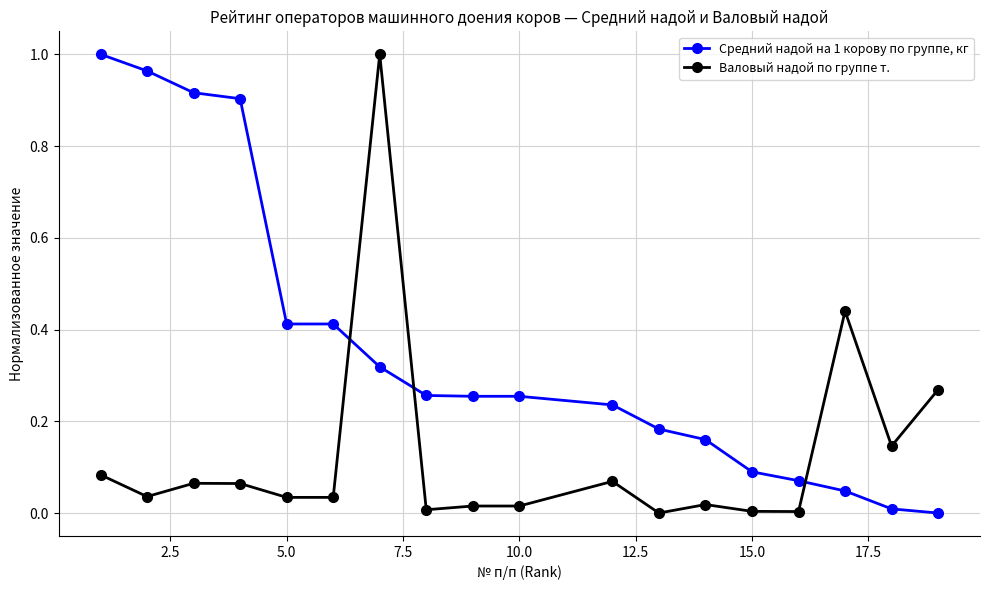

What is the sum of all Средний надой на 1 корову по группе, кг values?

6.5